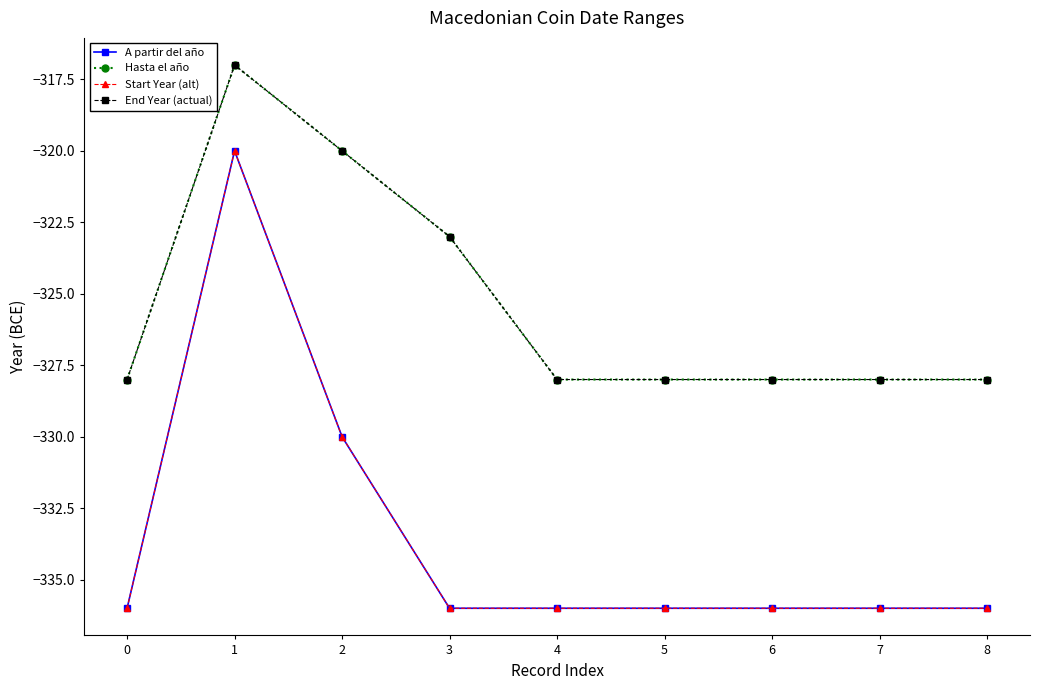

Is this an area chart (filled region under the line)?

No